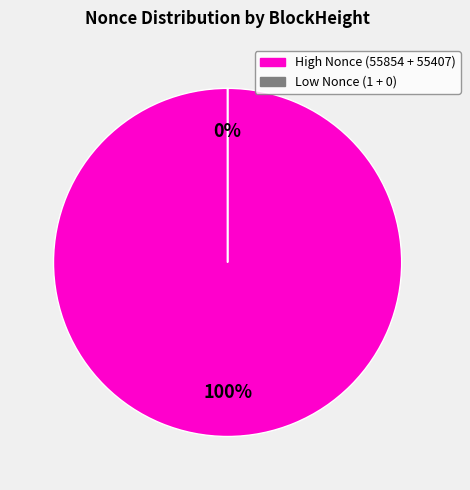

The 116718 slice represents 59% of the pie. True or false?

False